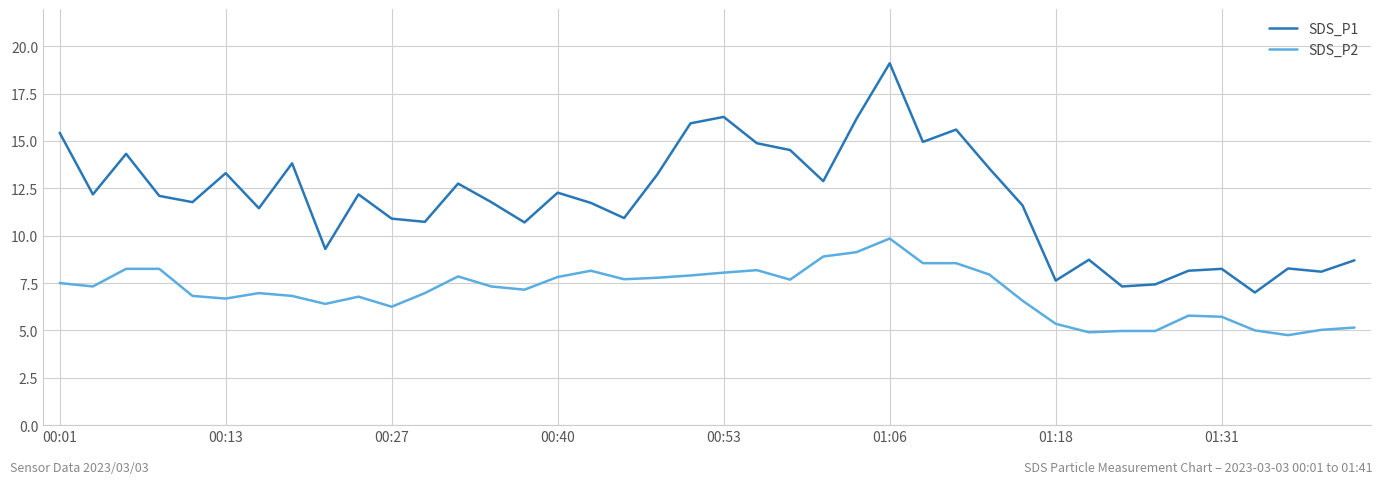

Does the chart have visible grid lines?

Yes